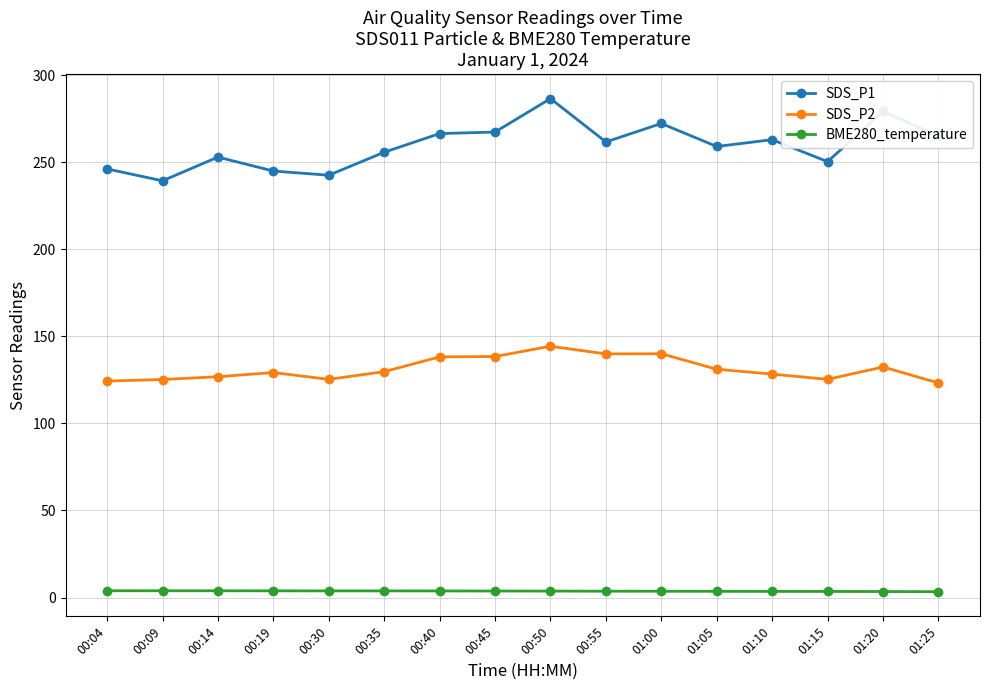

What position from the right is 01:15?

3